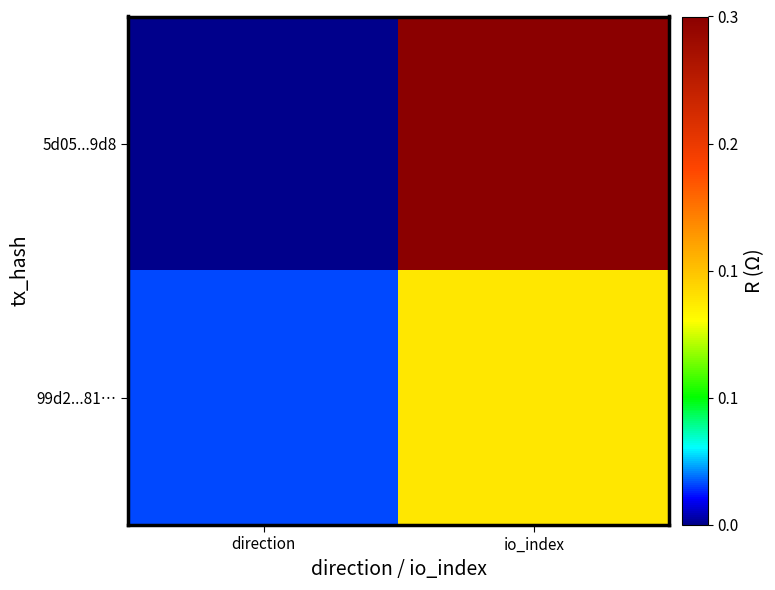

List the series in order of their peak value, lowest first.

99d2...81…, 5d05...9d8